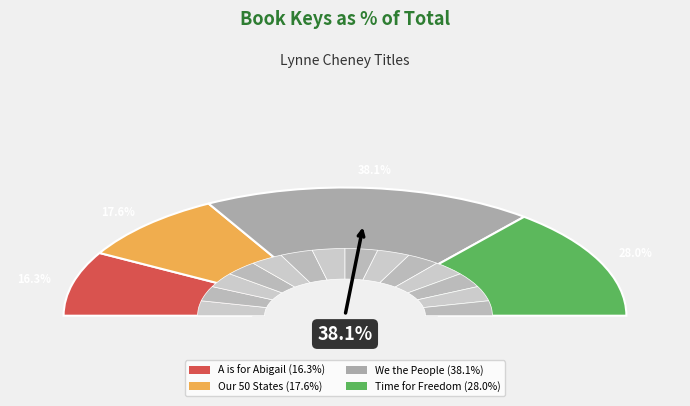

Between A is for Abigail and Time for Freedom, which is larger?

Time for Freedom